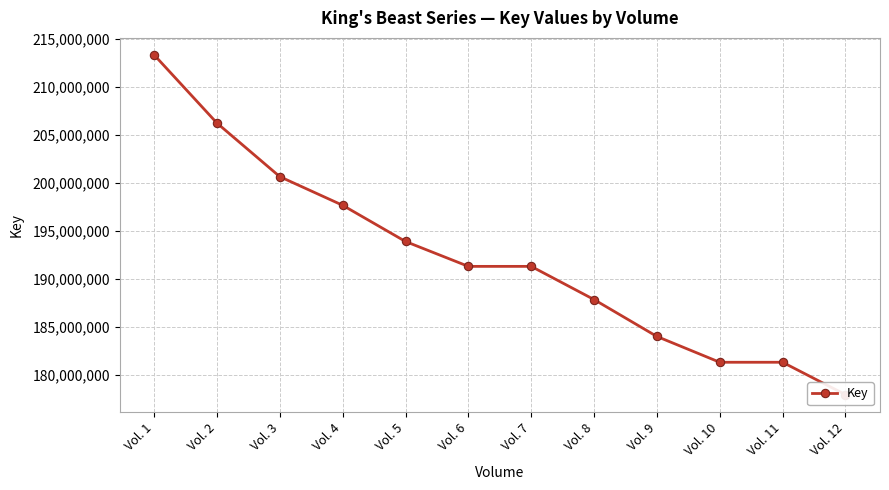

List the labels in order of value, largest first.

Vol. 1, Vol. 2, Vol. 3, Vol. 4, Vol. 5, Vol. 6, Vol. 7, Vol. 8, Vol. 9, Vol. 10, Vol. 11, Vol. 12